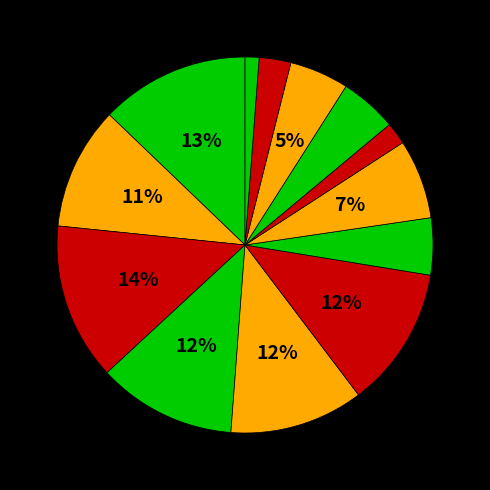

How many segments does this pie chart have?

13